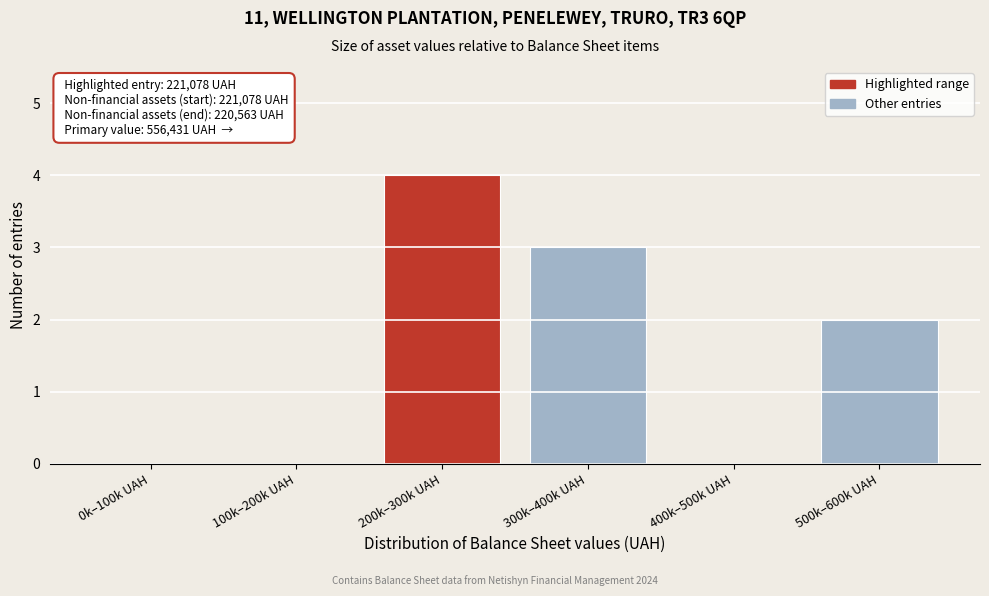

Reading right to left, transcribe all the data shown in this chart.

500k–600k UAH=2	400k–500k UAH=0	300k–400k UAH=3	200k–300k UAH=4	100k–200k UAH=0	0k–100k UAH=0